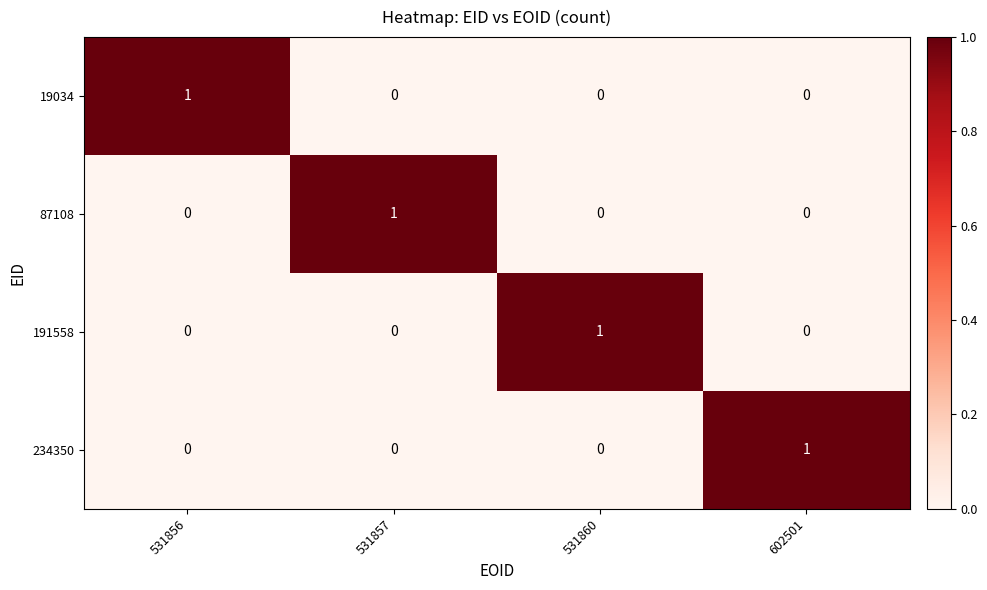

Which category has the highest value in the 191558 series?

531860